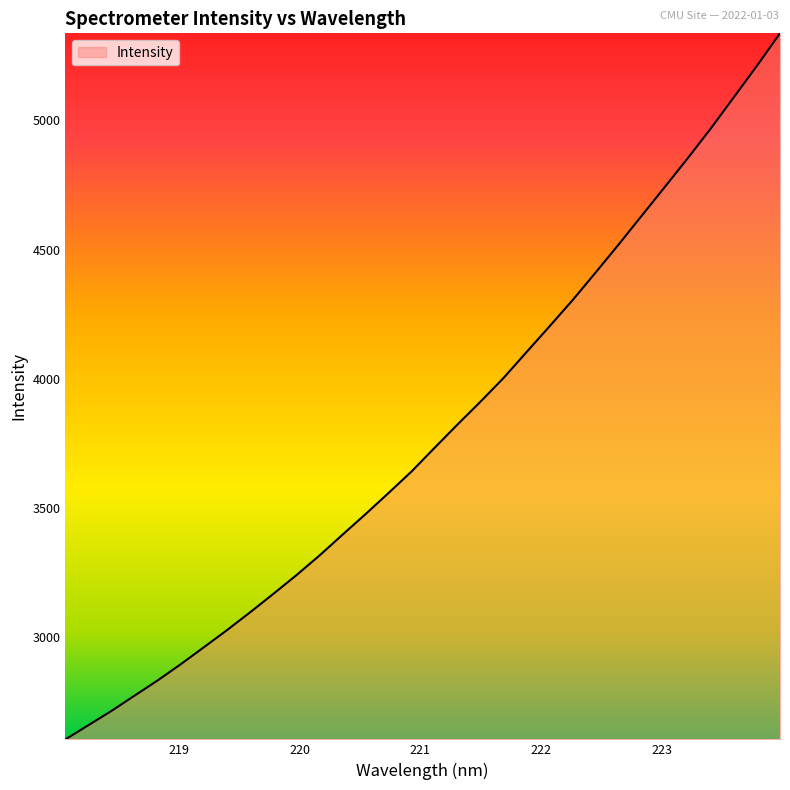

What is the minimum value shown in the chart?

2604.7